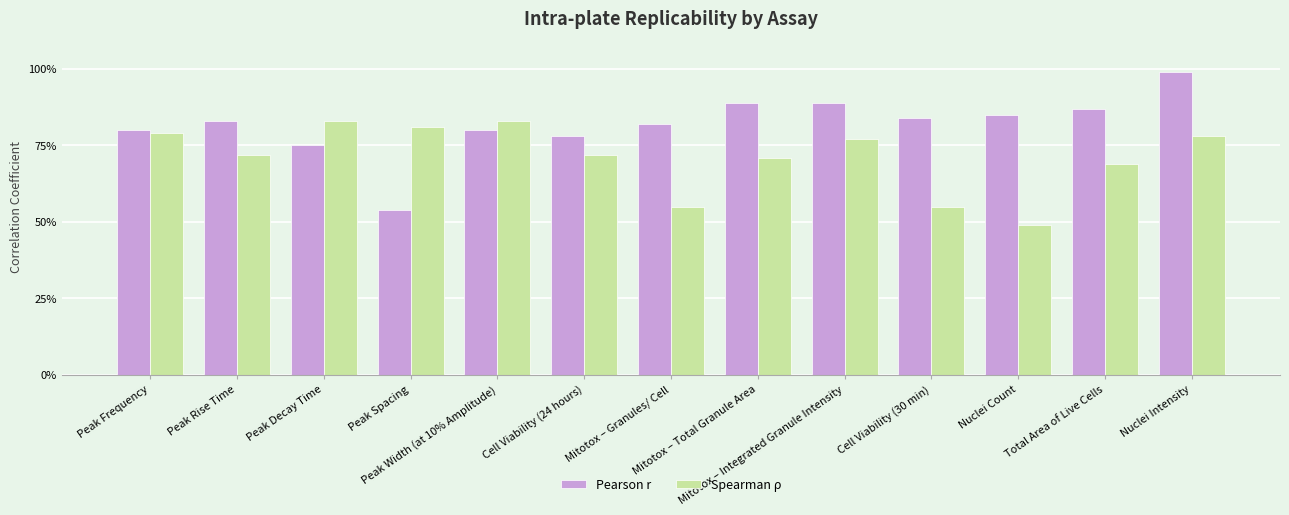

Is the value of Spearman ρ at Peak Spacing greater than the value of Pearson r at Peak Frequency?

Yes